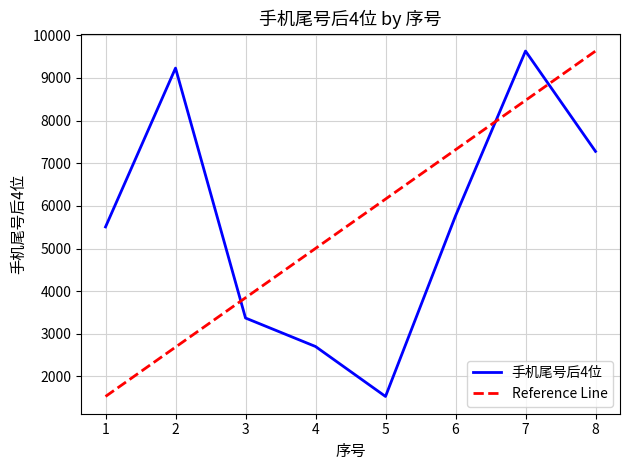

Reading left to right, extract all data points from this chart.

手机尾号后4位: 5507.0	9231.0	3371.0	2703.0	1532.0	5765.0	9630.0	7278.0
Reference Line: 1532.0	2688.9	3845.7	5002.6	6159.4	7316.3	8473.1	9630.0